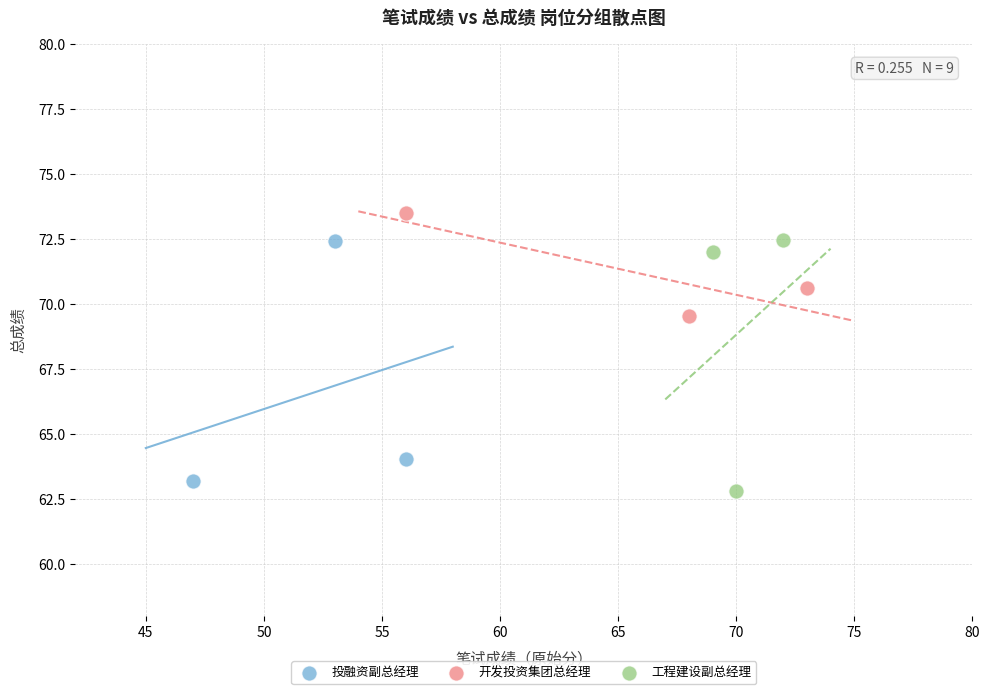

Which series has the largest Y range (max minus min)?

工程建设副总经理